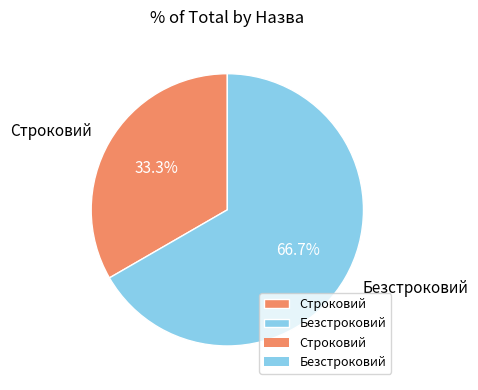

Which has a higher value, Безстроковий or Строковий?

Безстроковий